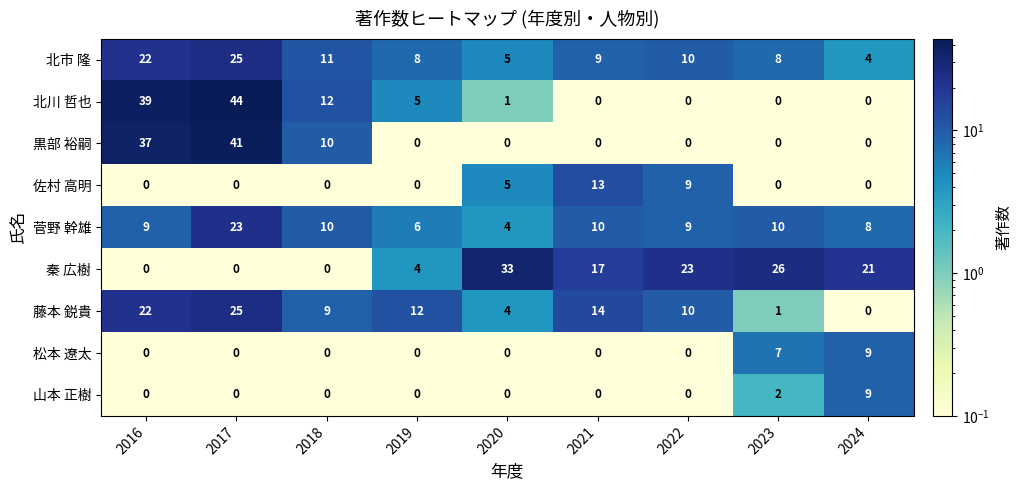

What is the difference between the second highest and second lowest values in the 秦 広樹 series?

26